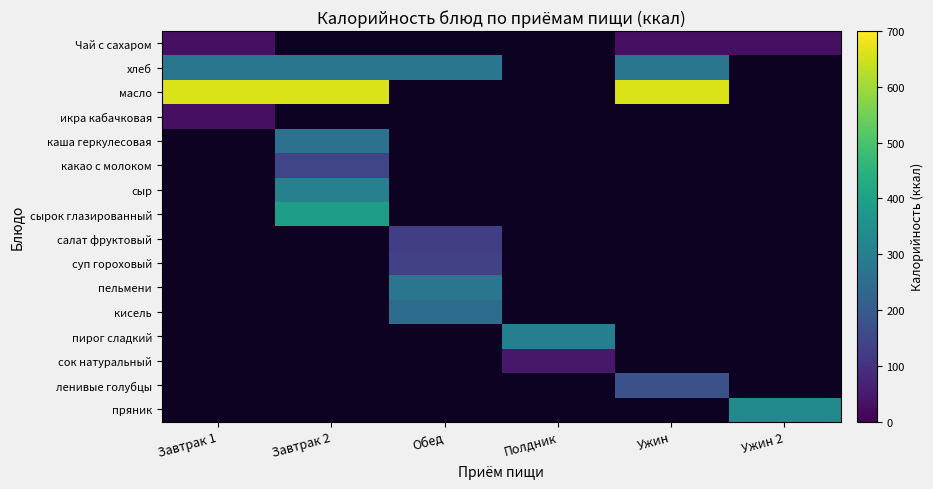

Which has a higher value, Ужин or Ужин 2?

Ужин